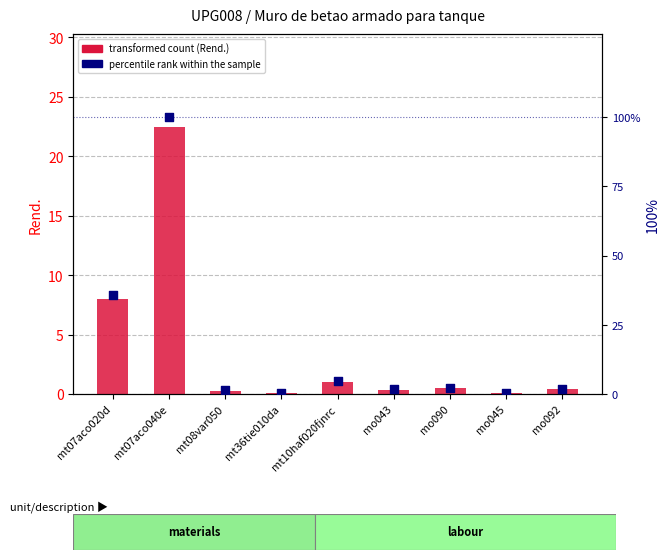

At which category is the sum across all series the highest?

mt07aco040e